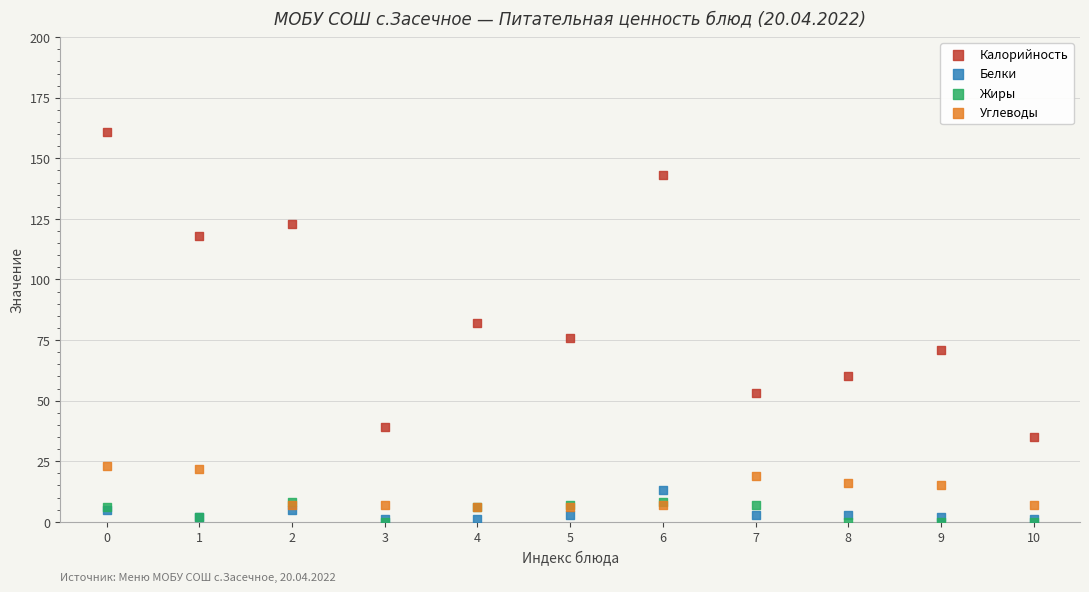

Across all series, what Y value is closest to 80?

82